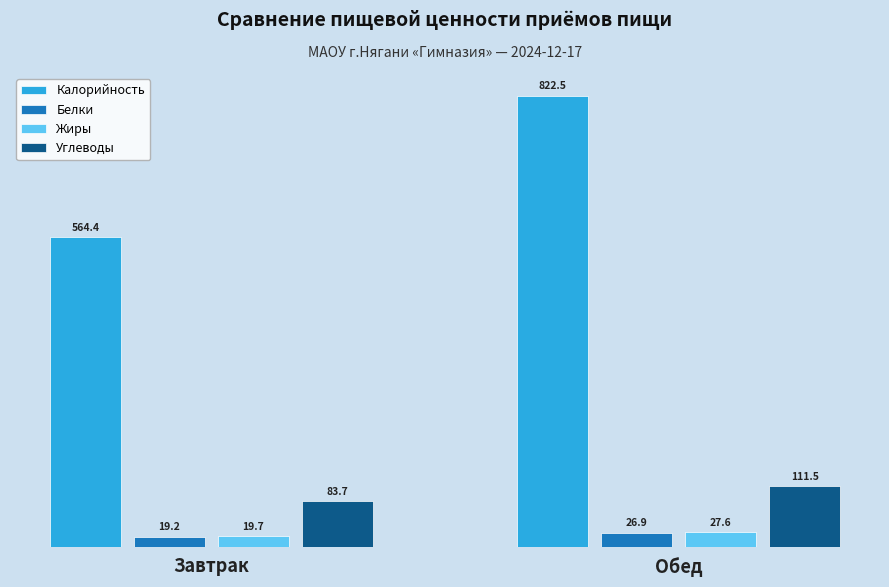

What is the label of the 2nd bar from the right?

Завтрак